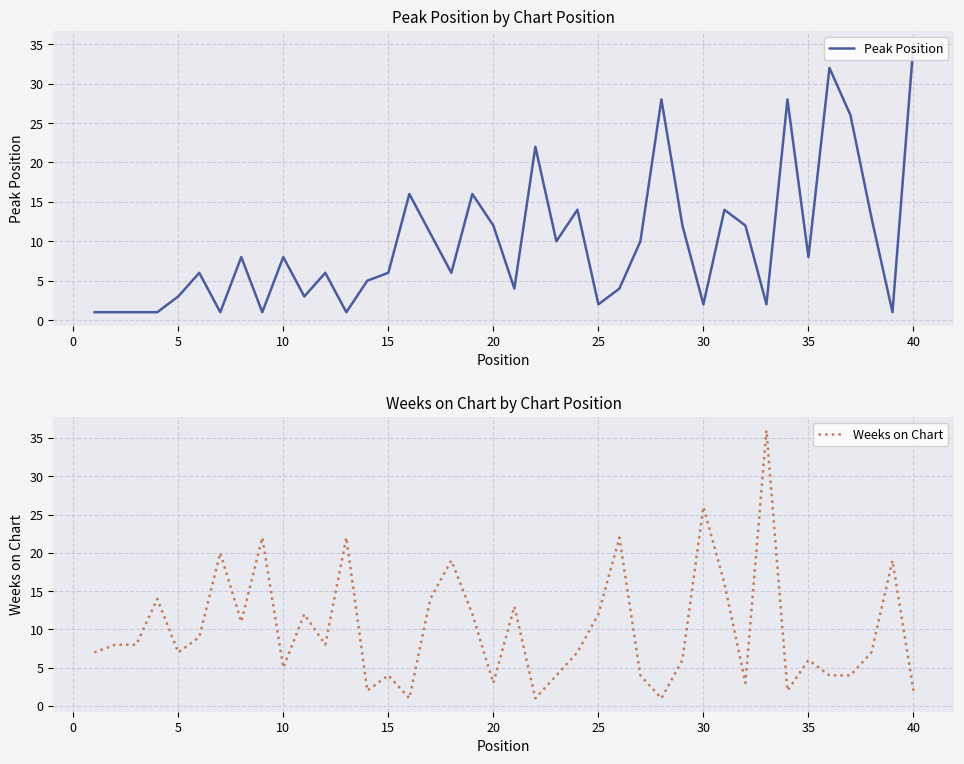

Is the value of Weeks on Chart at 37 greater than the value of Peak Position at 28?

No